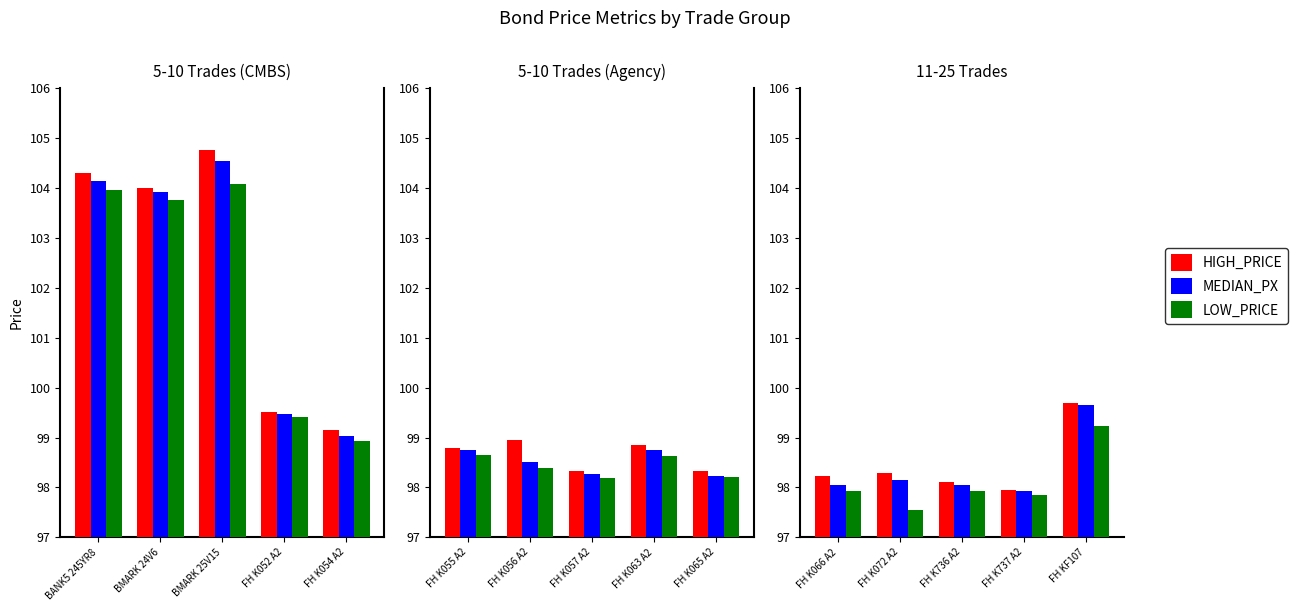

Does the chart contain any negative values?

No